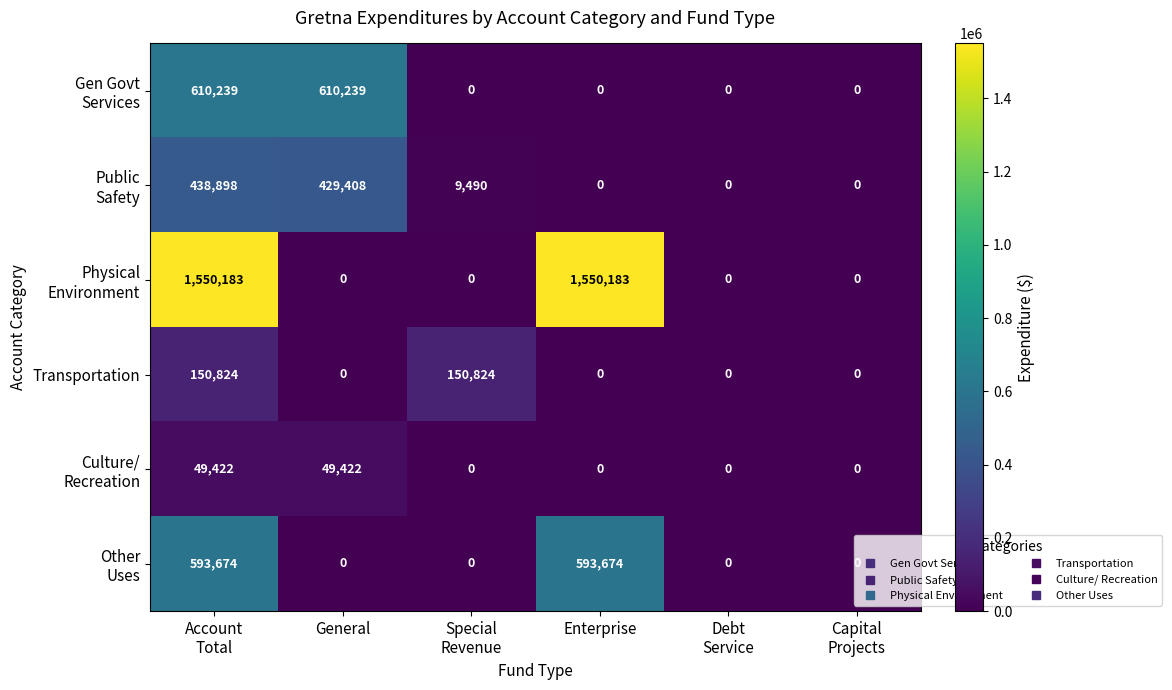

What is the total value across all series at General?

1089069